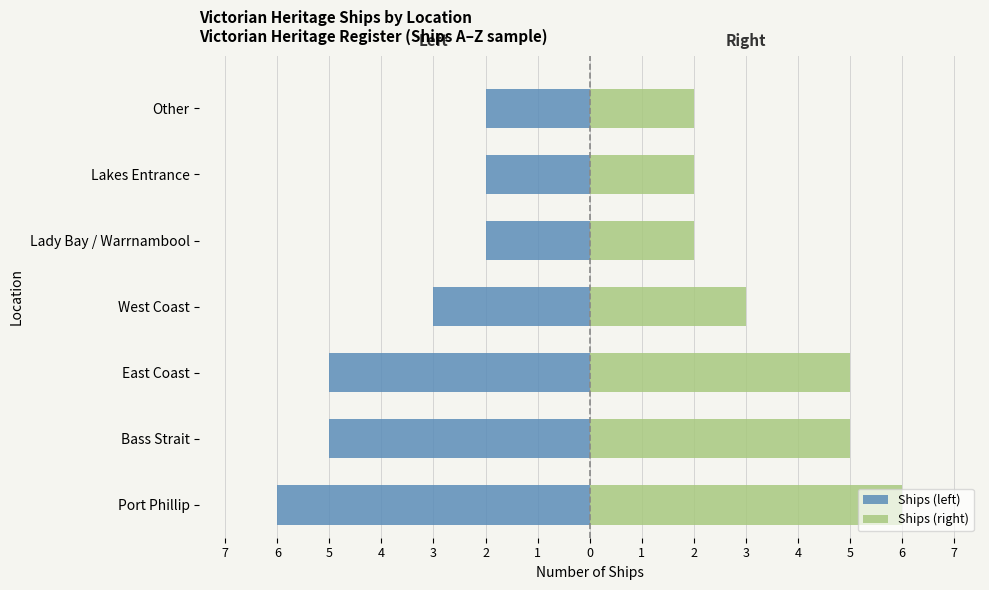

Where does the Ships (left) series first go above -3?

Lady Bay / Warrnambool